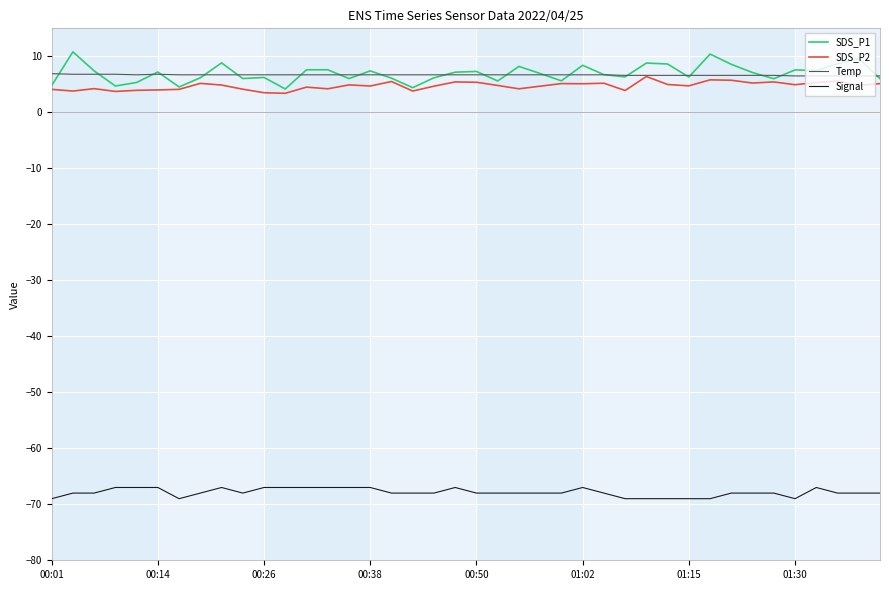

Which series has the largest range (max minus min)?

SDS_P1